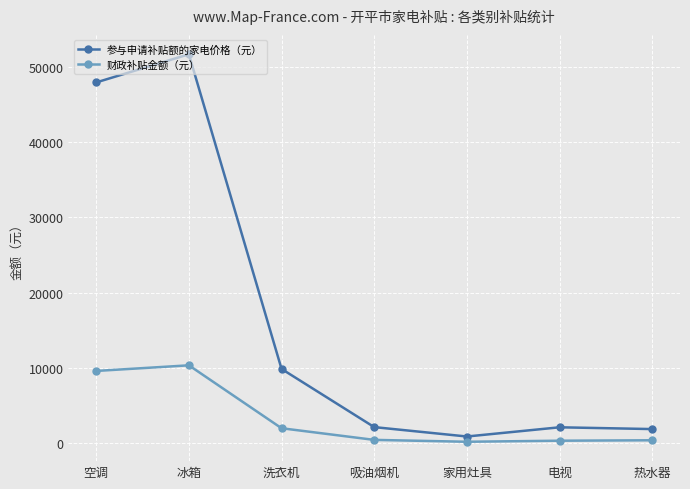

Which category has the highest value in the 参与申请补贴额的家电价格（元） series?

冰箱